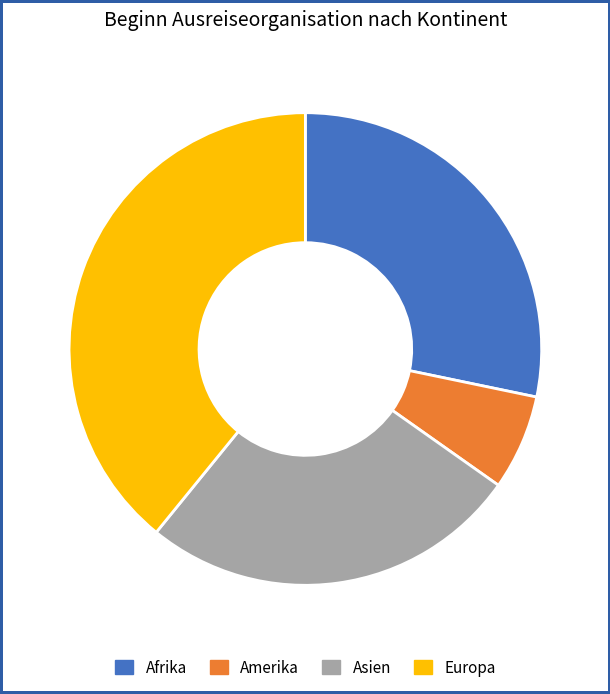

What is the largest slice in the pie chart?

Europa